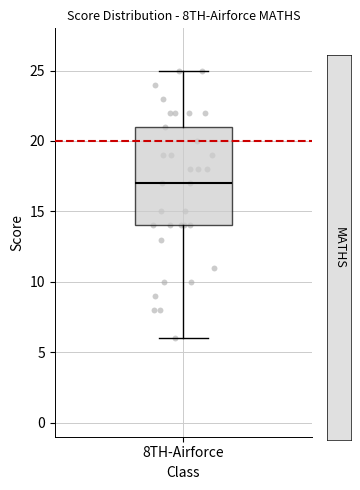

Where is the upper edge of the box for 8TH-Airforce on the y-axis? The values are not printed on the chart, so give them approximately, as read against the axis.

21